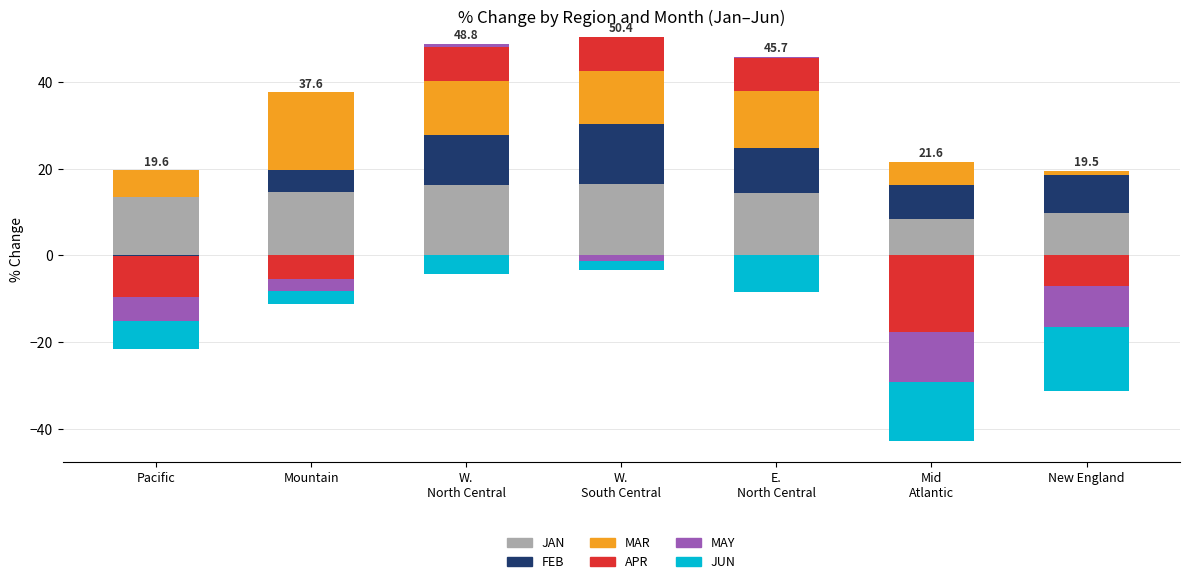

True or false: JAN has a value of 16.5 at W.
South Central.

True